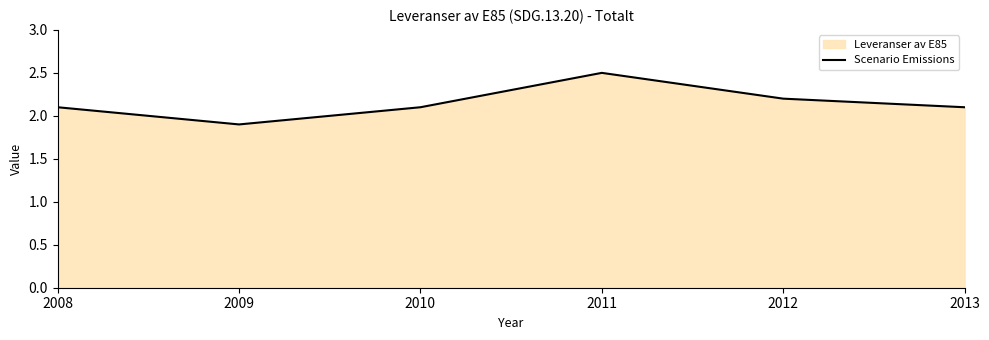

Reading right to left, extract all data points from this chart.

2013=2.1	2012=2.2	2011=2.5	2010=2.1	2009=1.9	2008=2.1